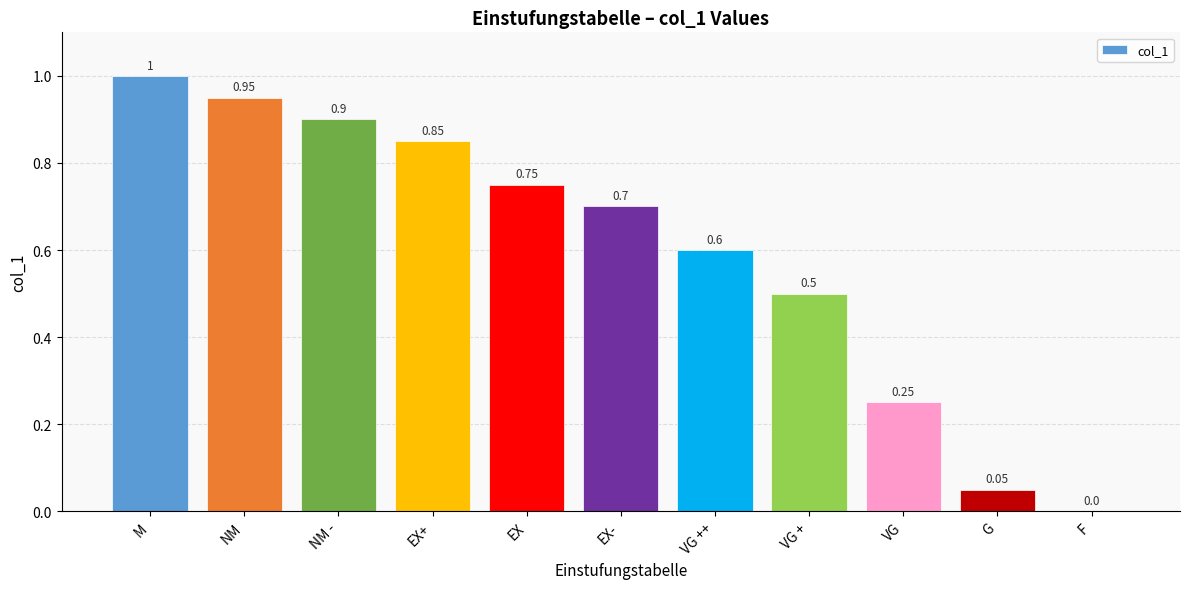

Where is the data nearest to the value 0?

F